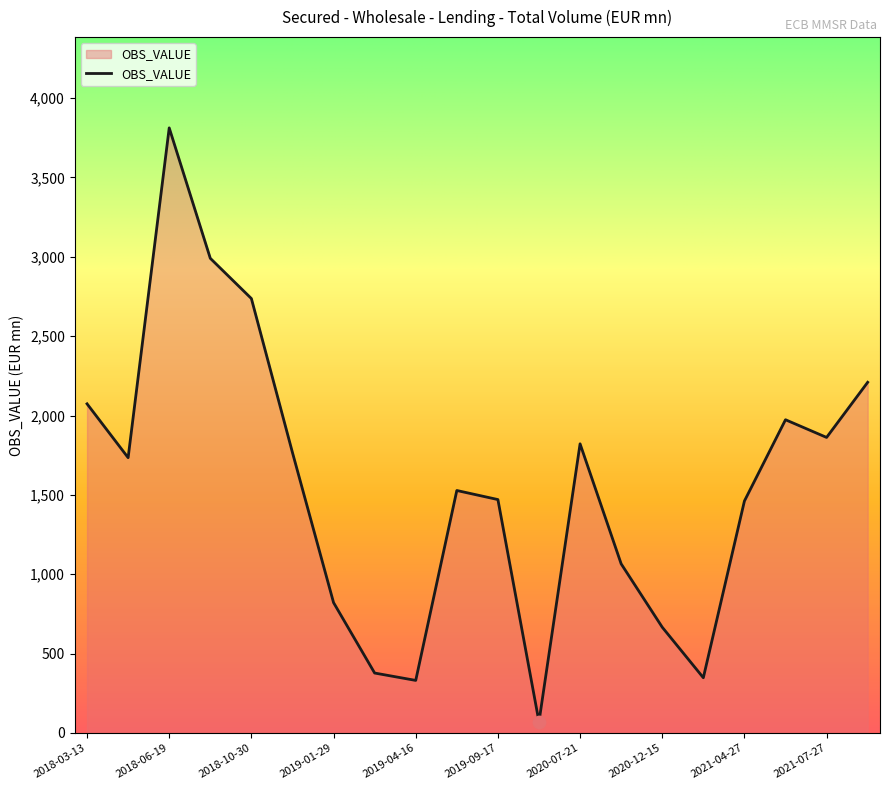

What is the maximum value shown in the chart?

3812.2